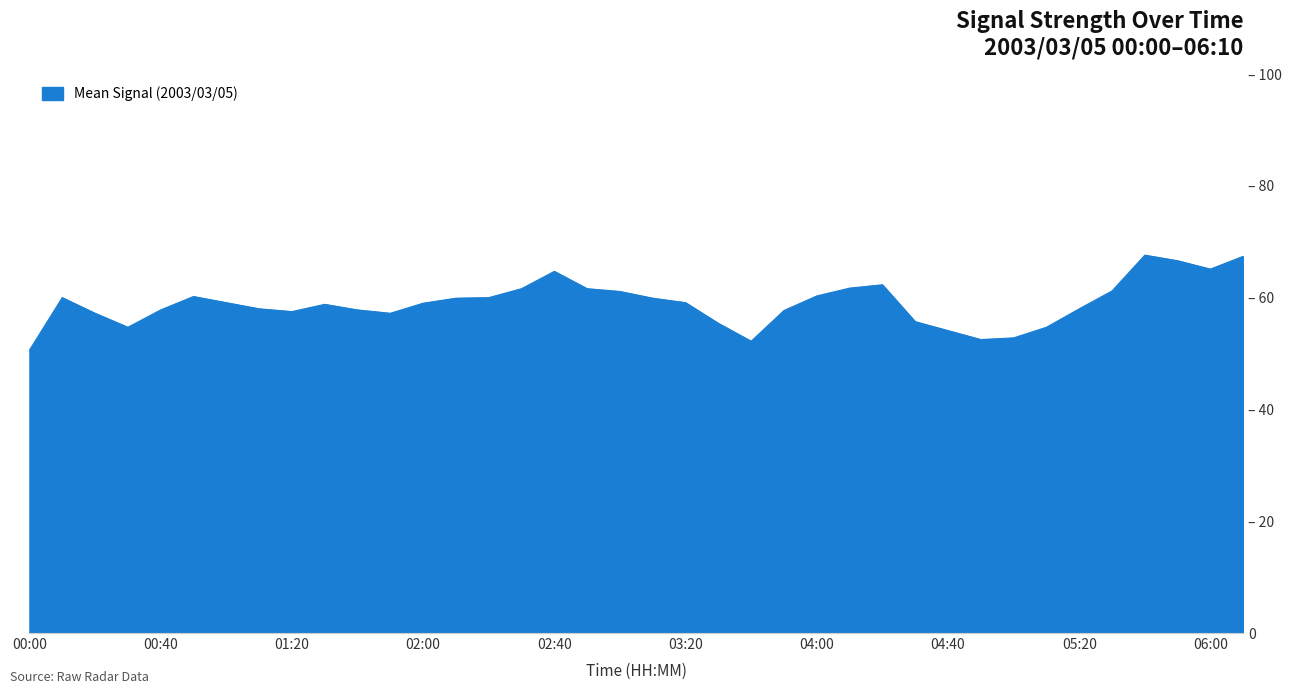

Which label corresponds to the largest value in the chart?

05:40